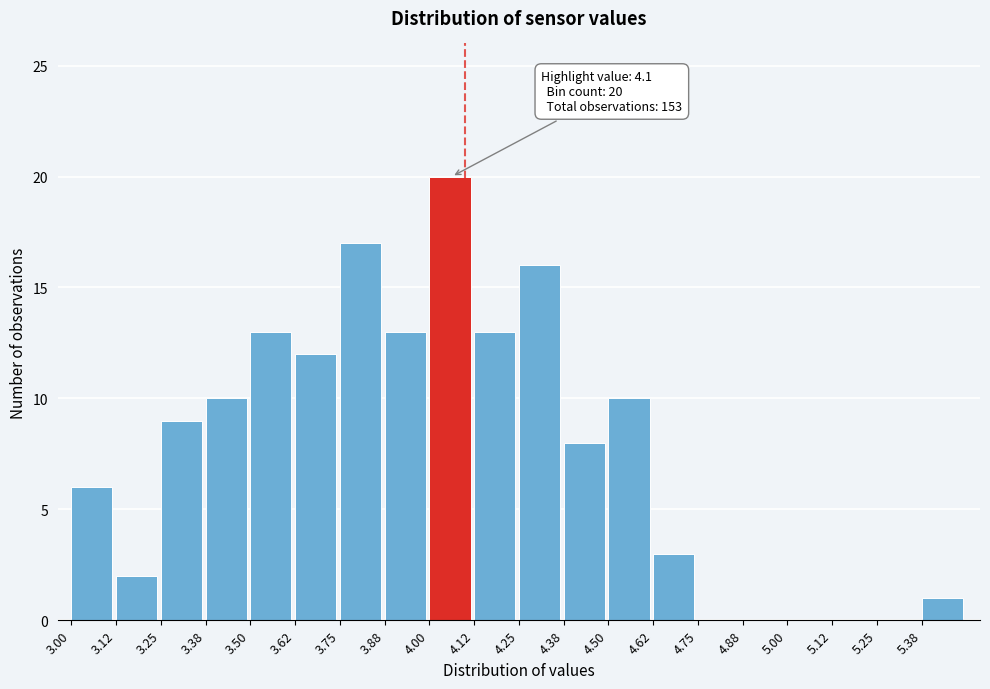

Which range on the x-axis has the tallest bar?

4.000 to 4.125